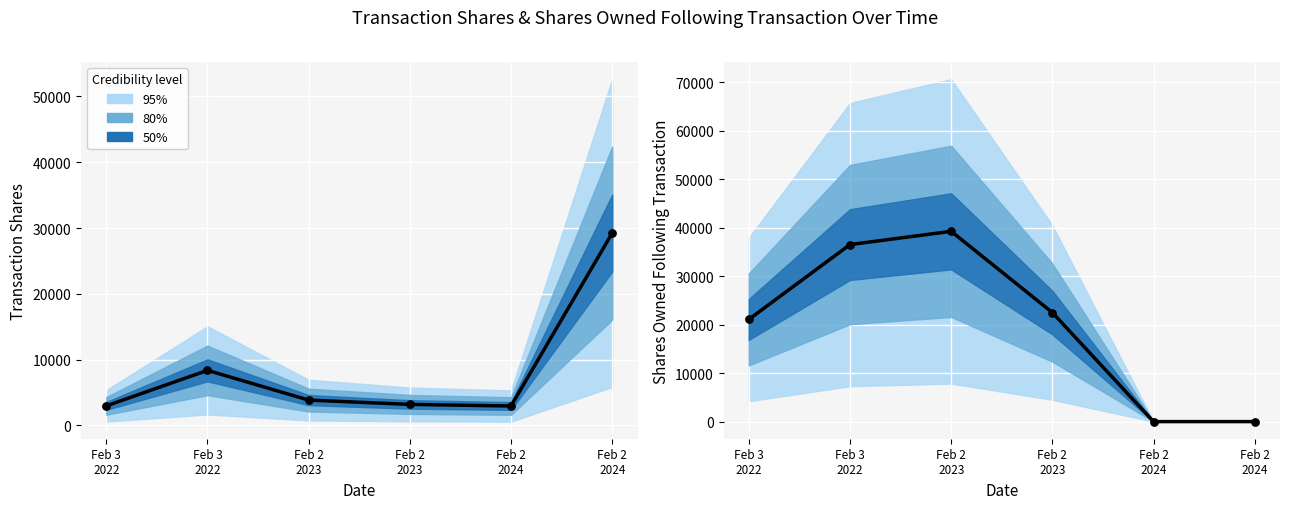

What is the change in value from Feb 2
2023 to Feb 2
2024?

-39264